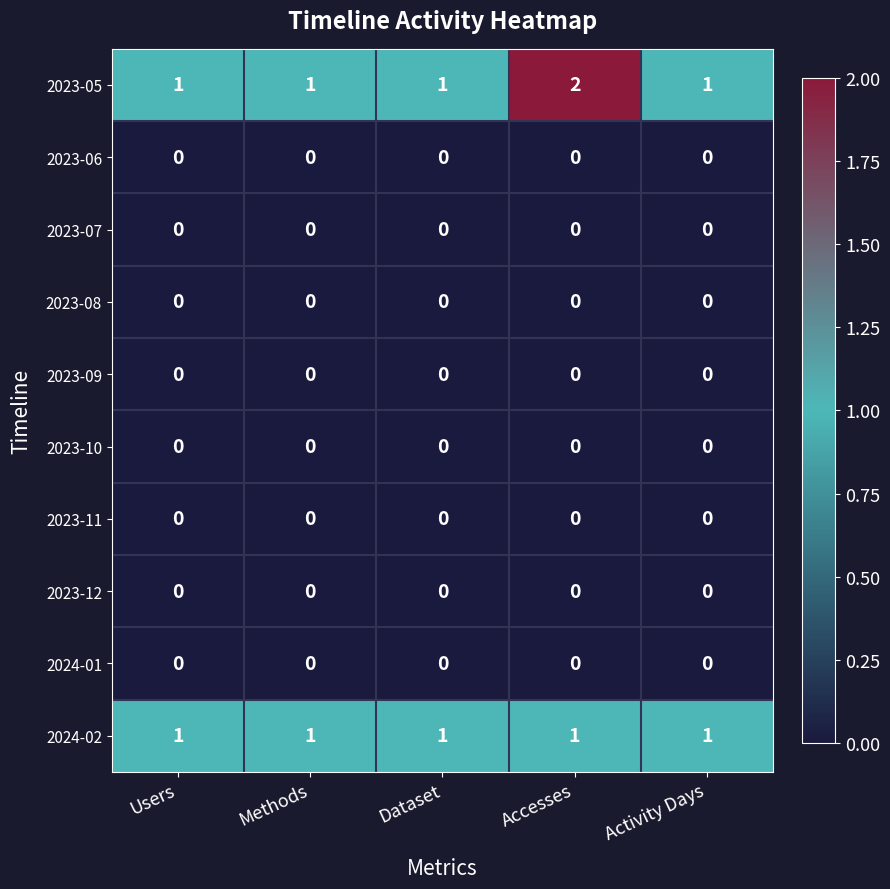

What is the difference between the highest and lowest values at Dataset?

1